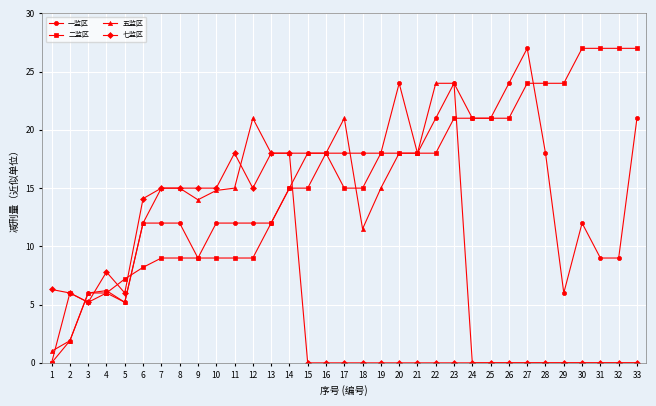

Which series changed the most between 12 and 29?

五监区